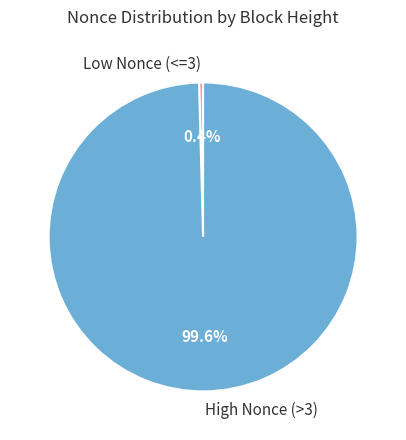

What is the smallest slice in the pie chart?

Low Nonce (<=3)